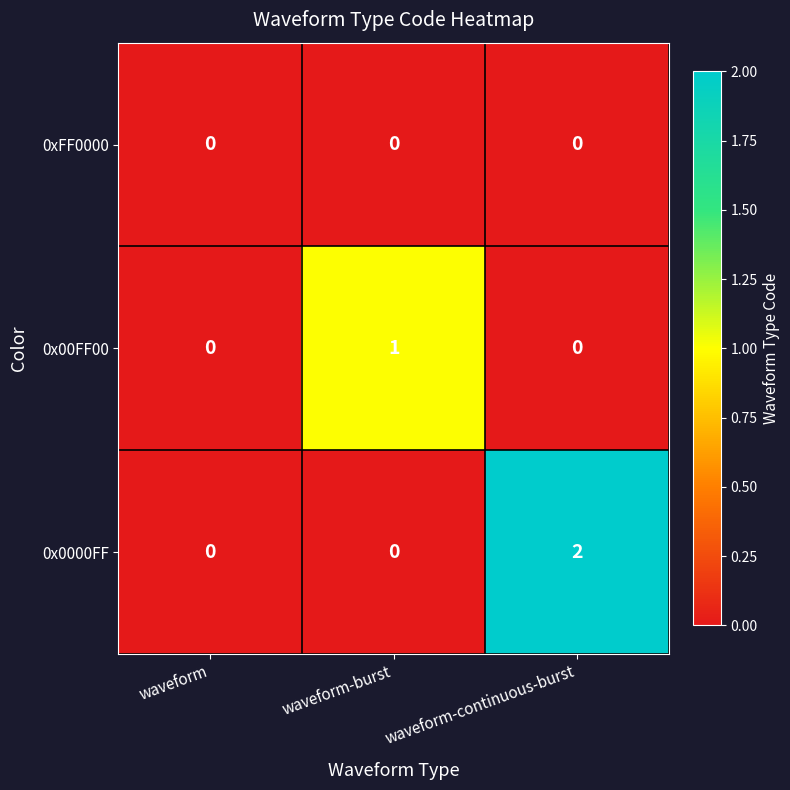

How many 0x00FF00 values are between 0 and 1?

3